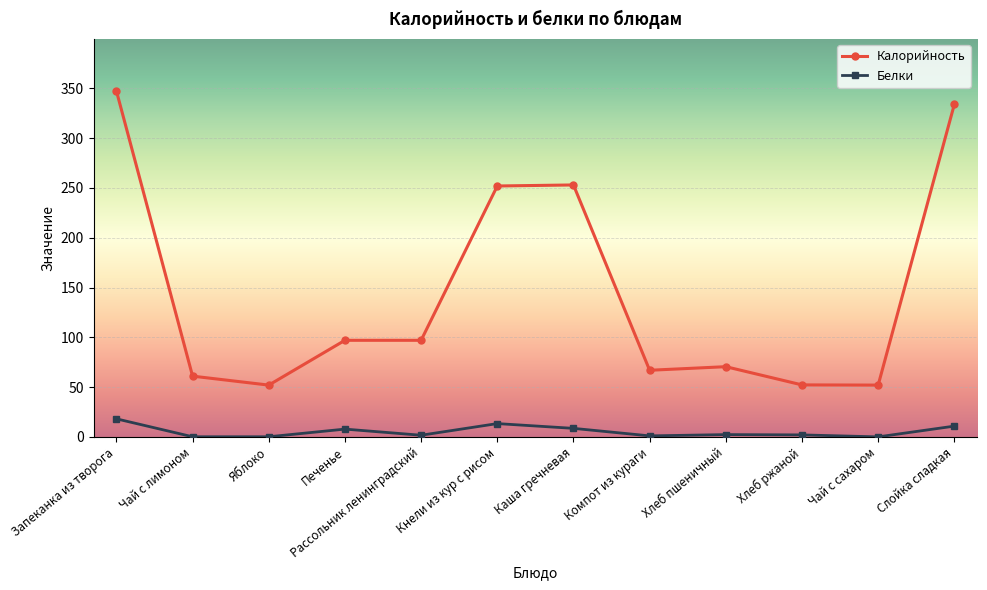

True or false: Белки and Калорийность cross at least once.

False